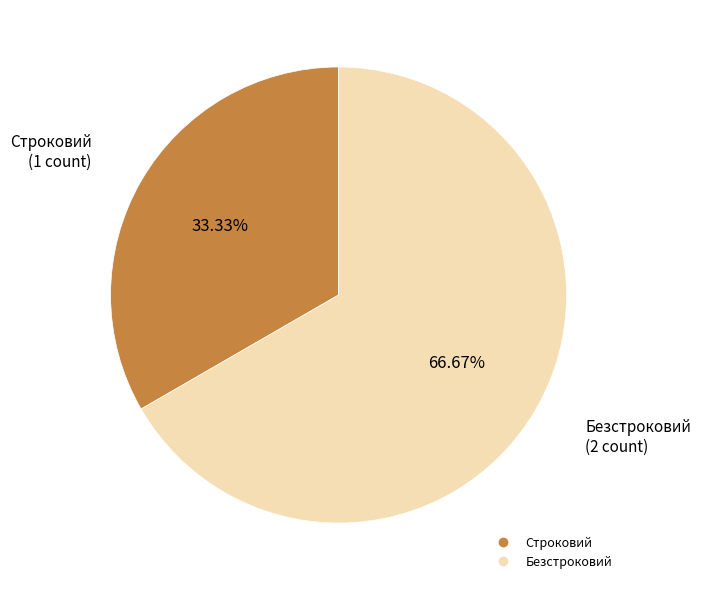

What is the majority slice?

Безстроковий